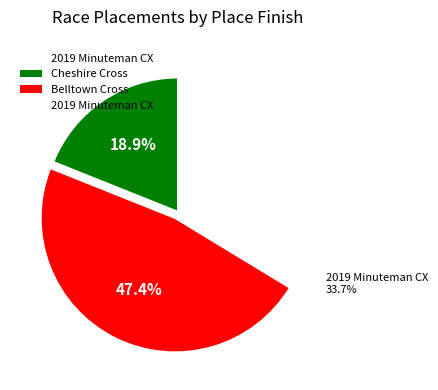

Does any single category account for the majority?

No